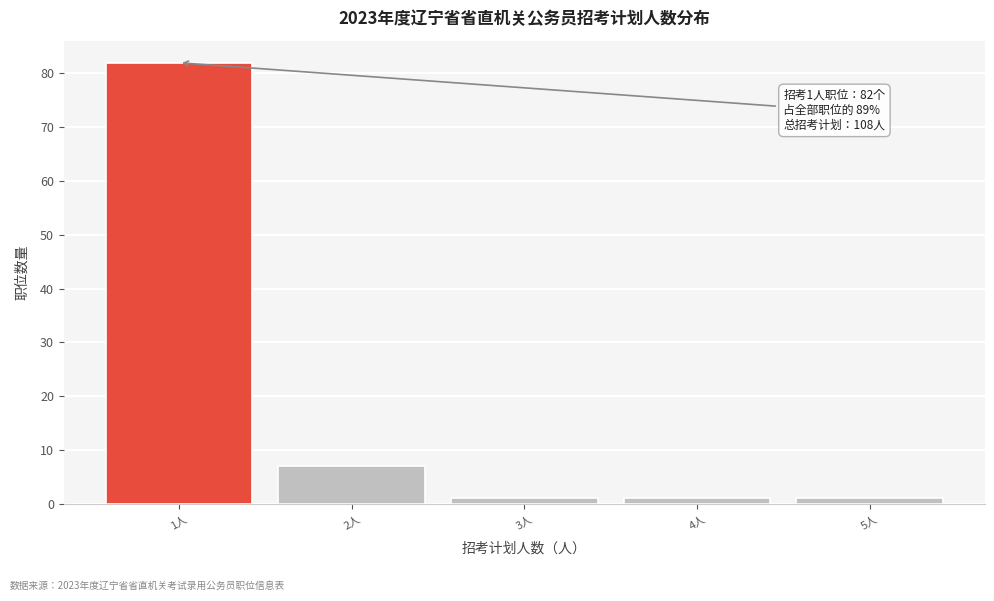

Reading left to right, what are all the values shown in this chart?

1人=82	2人=7	3人=1	4人=1	5人=1